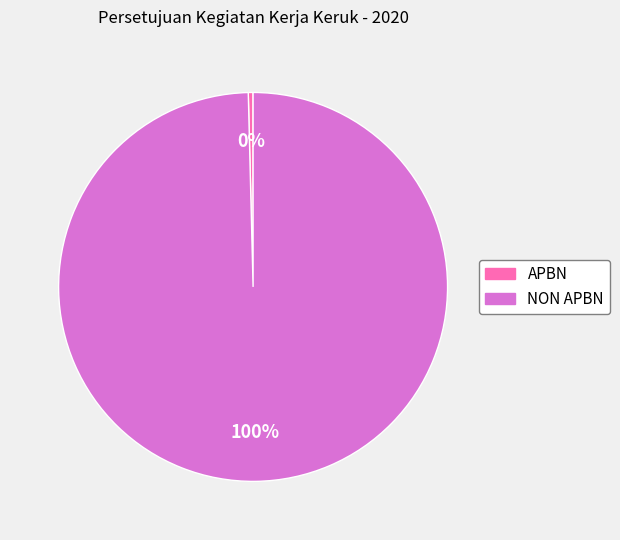

Which category has the smallest portion of the pie?

APBN